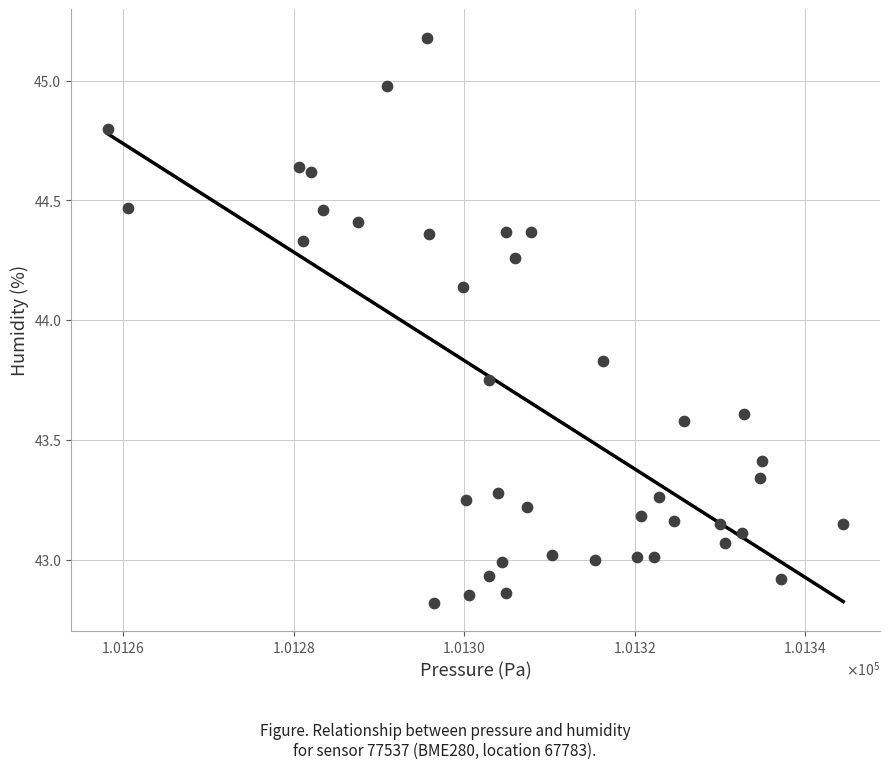

What is the range of Y values (max minus min)?

2.4